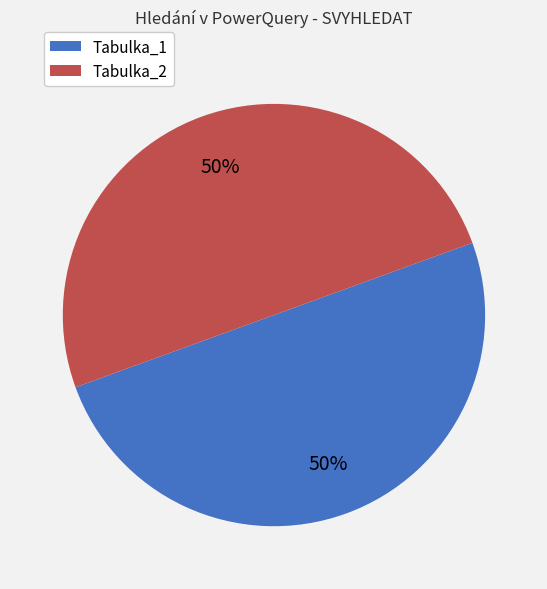

True or false: Tabulka_2 accounts for 64% of the total.

False